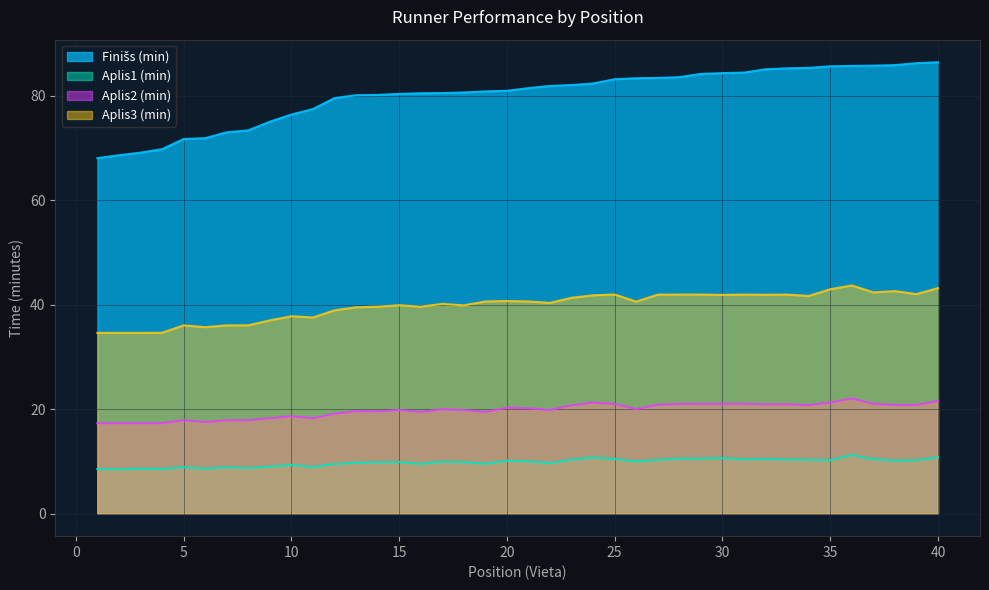

What is the difference between the second highest and minimum values in the Aplis1 (min) series?

2.3